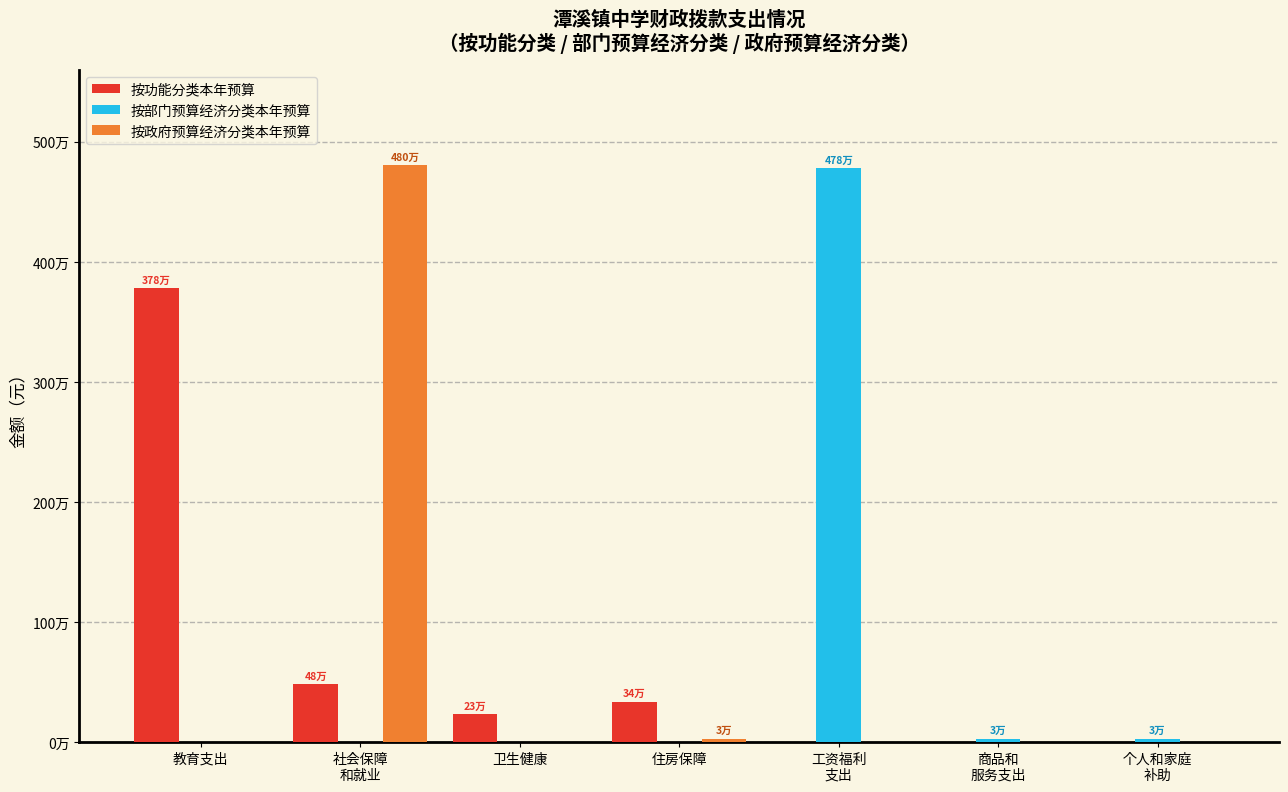

Reading left to right, what are all the values shown in this chart?

按功能分类本年预算: 教育支出=3781031.0	社会保障
和就业=483109.3	卫生健康=229949.5	住房保障=337759.6	工资福利
支出=0.0	商品和
服务支出=0.0	个人和家庭
补助=0.0
按部门预算经济分类本年预算: 教育支出=0.0	社会保障
和就业=0.0	卫生健康=0.0	住房保障=0.0	工资福利
支出=4778281.3	商品和
服务支出=25668.0	个人和家庭
补助=27900.0
按政府预算经济分类本年预算: 教育支出=0.0	社会保障
和就业=4803949.3	卫生健康=0.0	住房保障=27900.0	工资福利
支出=0.0	商品和
服务支出=0.0	个人和家庭
补助=0.0